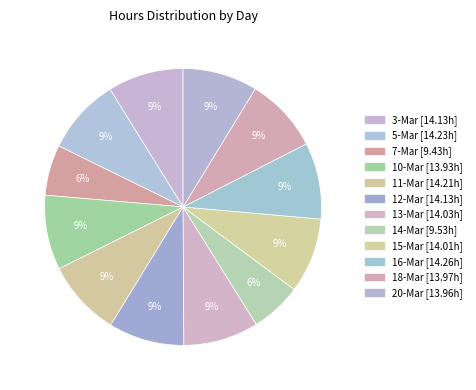

To the nearest percent, what is the combined percentage of 5-Mar and 16-Mar?

18%